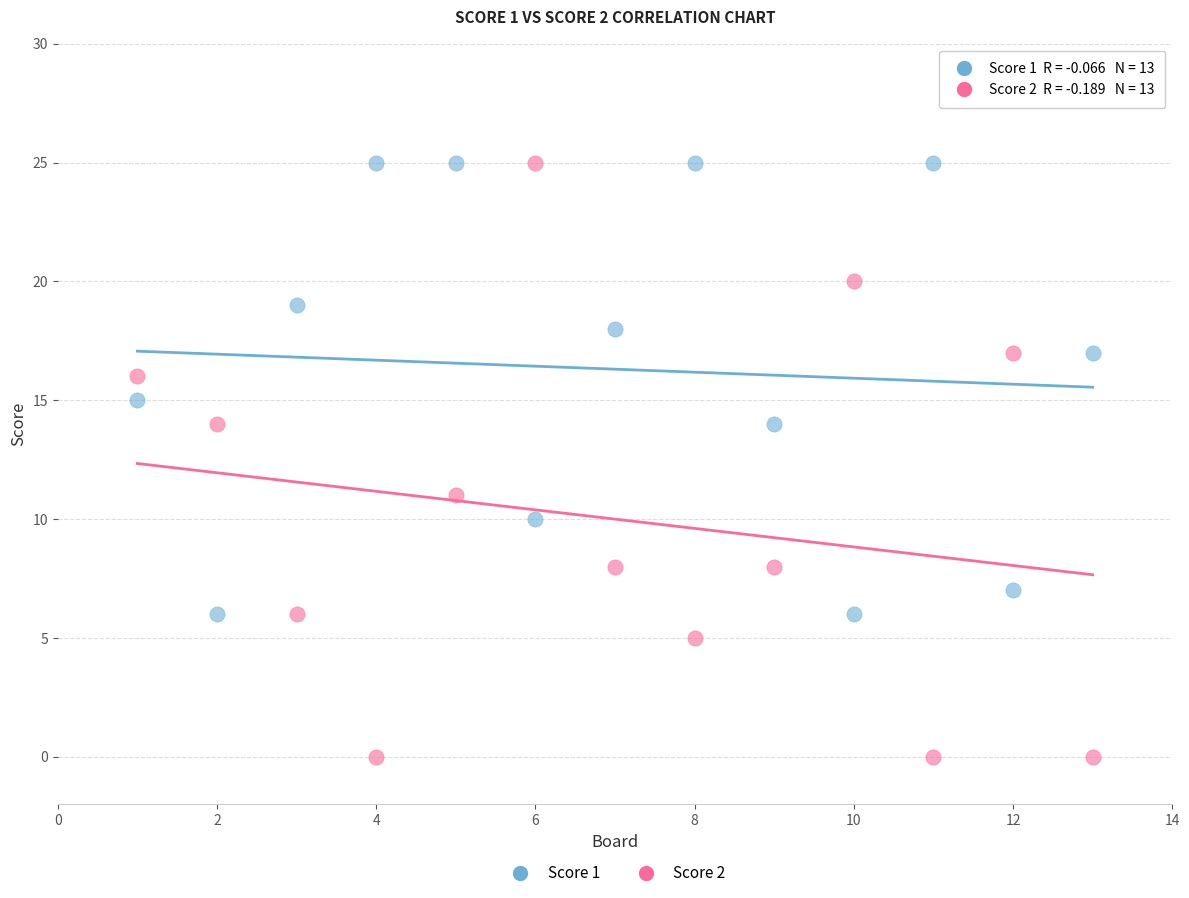

Across all series, what Y value is closest to 12?

11